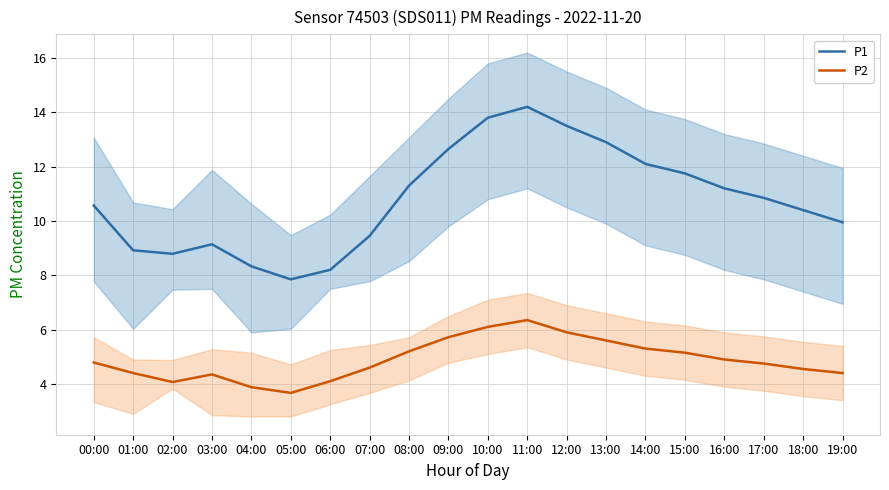

Rank the series by their maximum value, from highest to lowest.

P1, P2